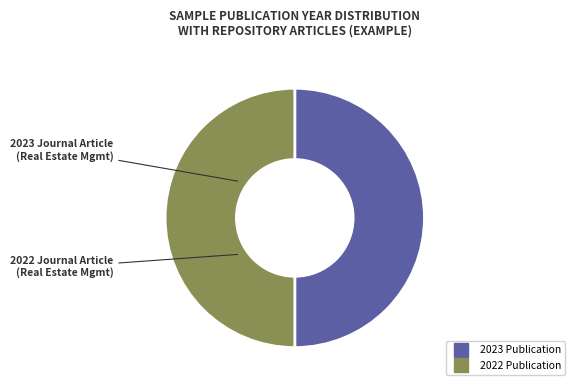

Is it true that 2023 is 50% of the pie?

True